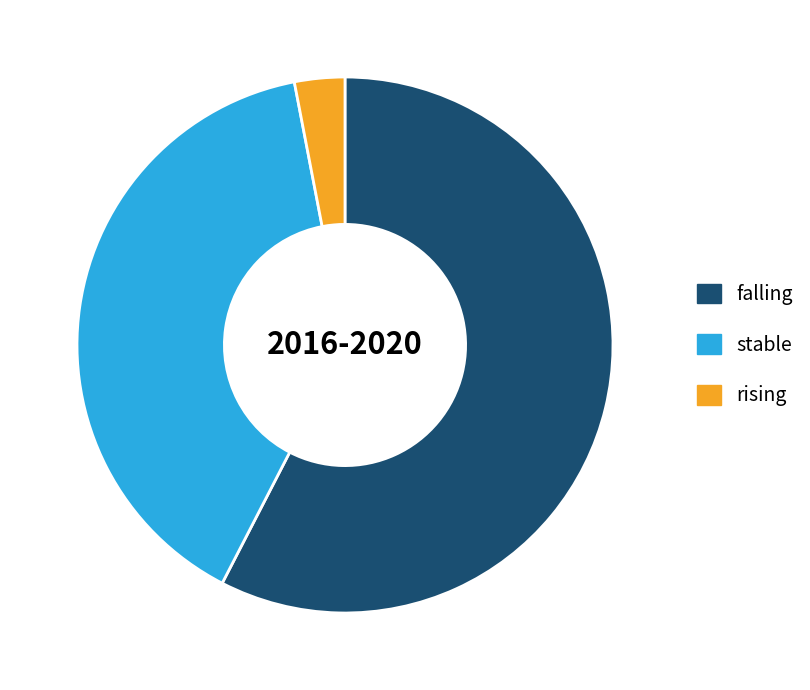

Which category has the biggest portion of the pie?

falling